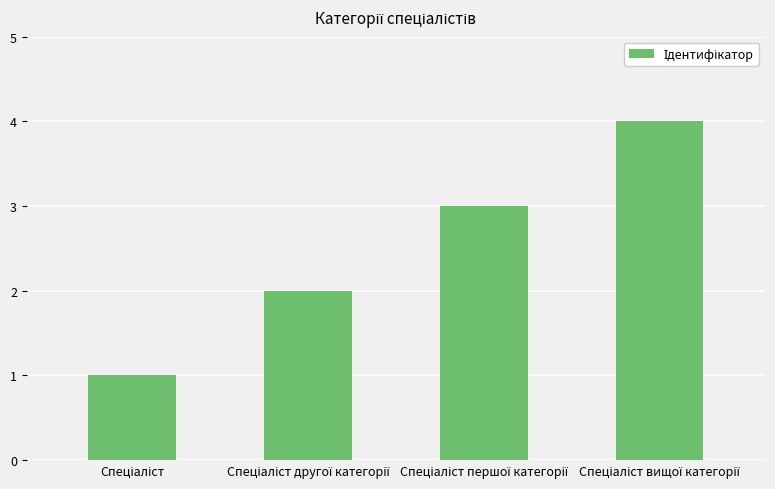

What is the maximum value shown in the chart?

4